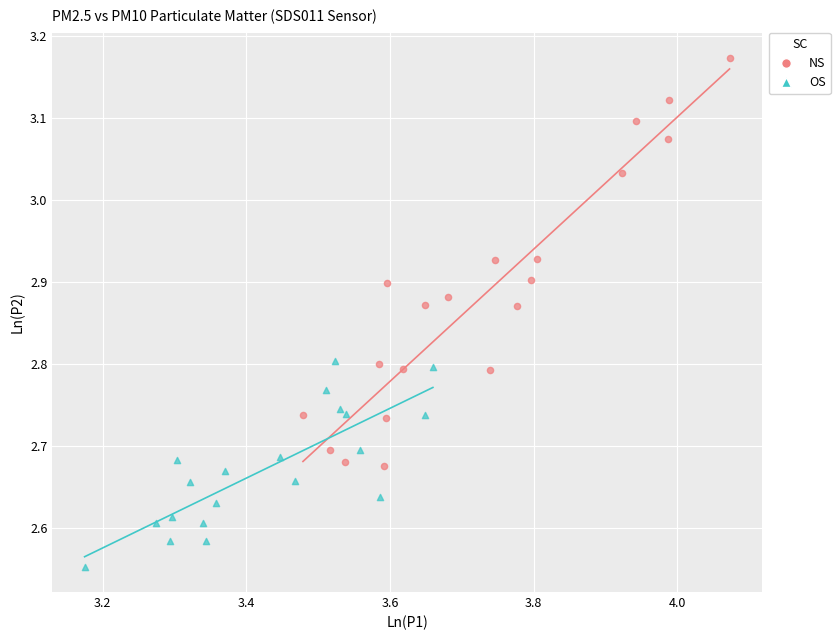

Which series reaches the maximum Y coordinate?

NS